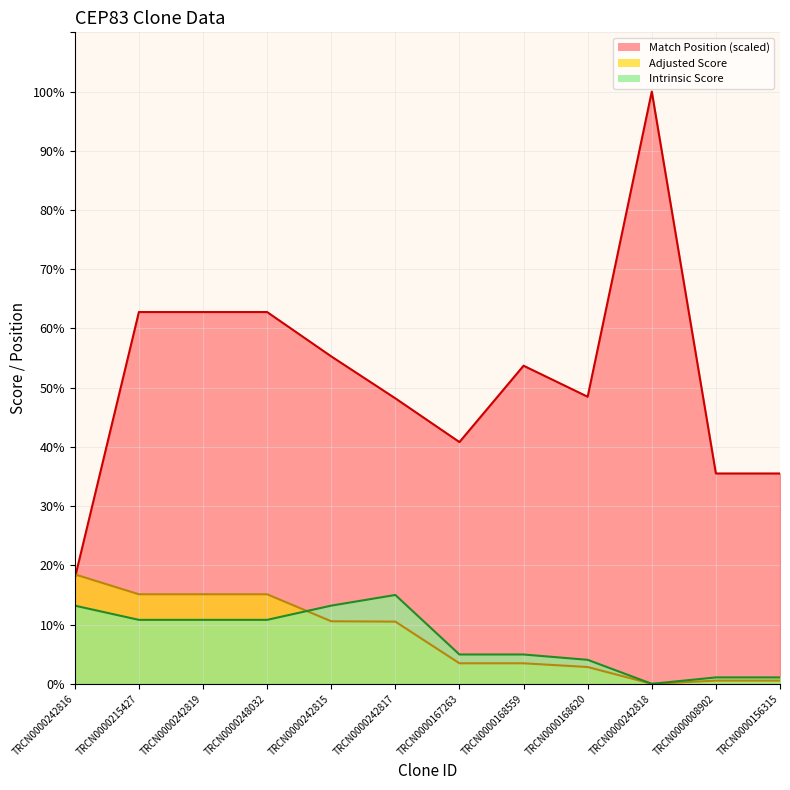

True or false: Intrinsic Score and Match Position intersect in this chart.

False